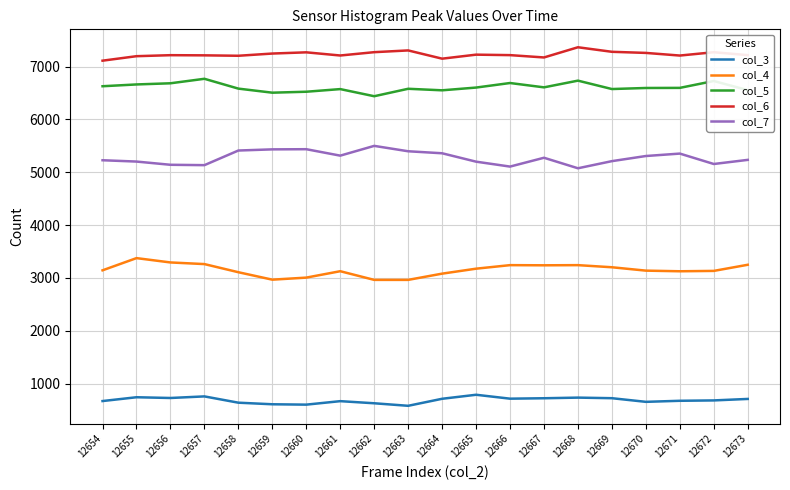

Which series has the largest total across all categories?

col_6